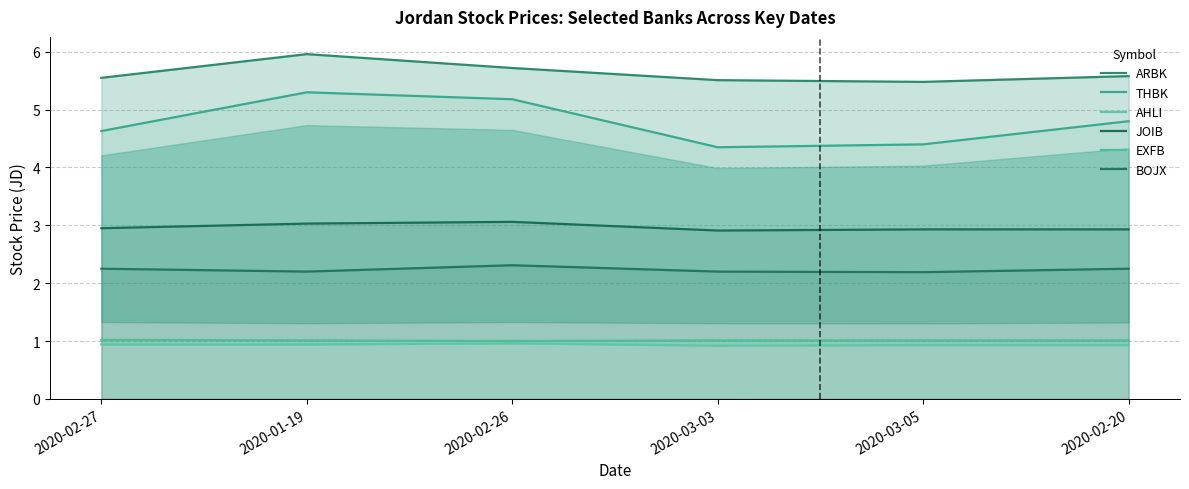

True or false: BOJX has a value of 3.3 at 2020-03-03.

False